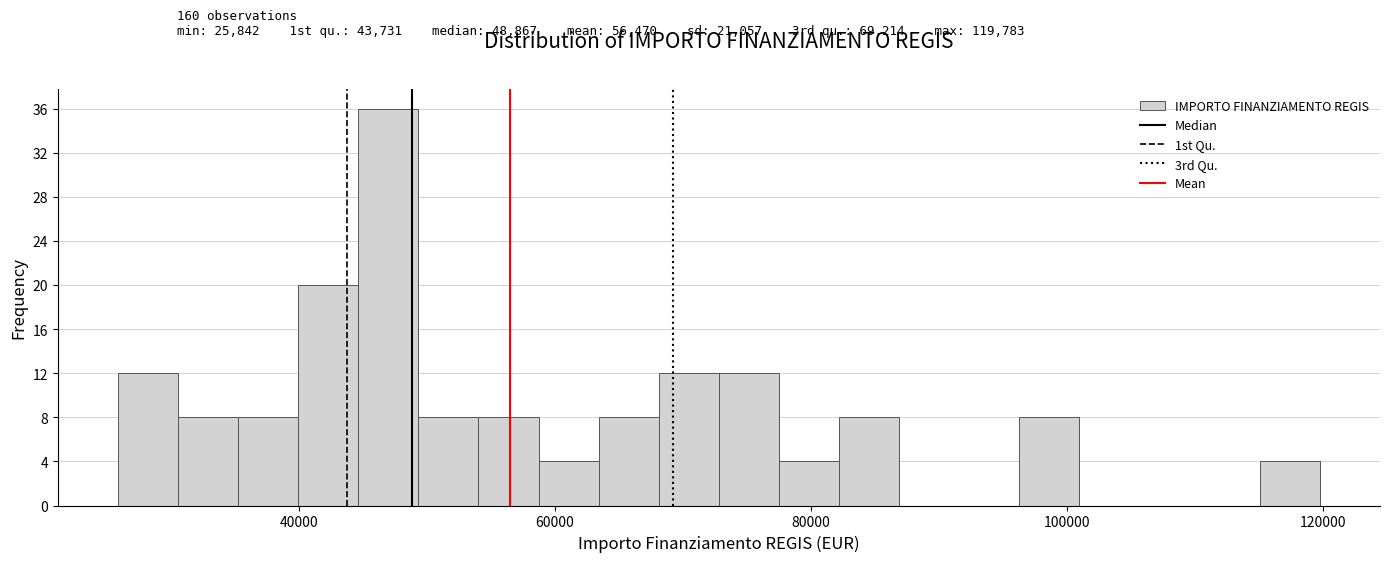

Read against the x-axis, roughly where is the centre of the tallest bar?

46000